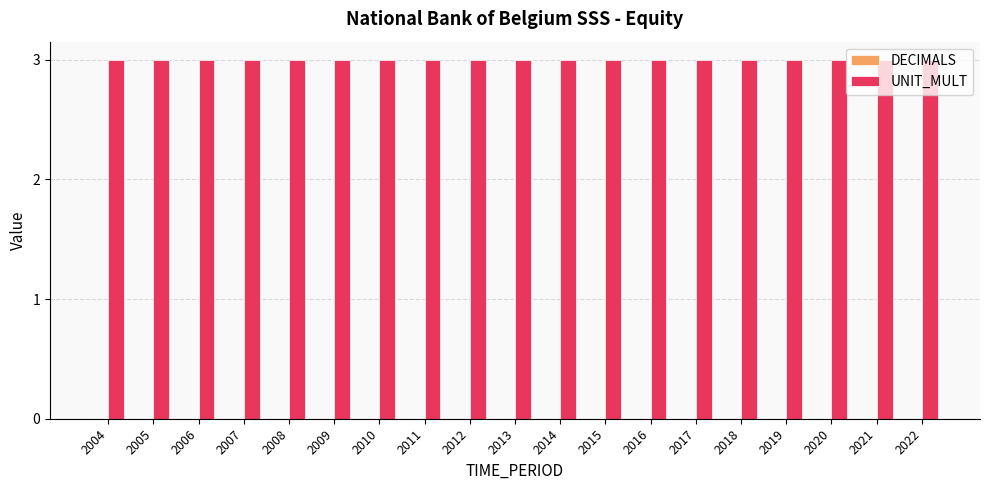

How many bars are there in total?

38